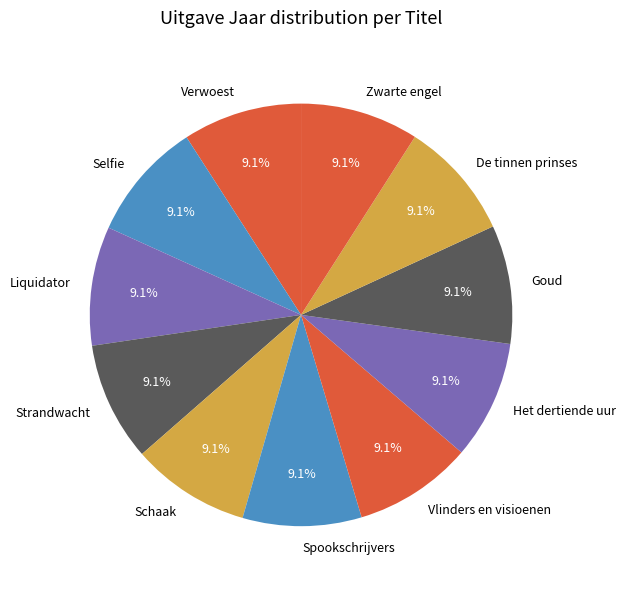

To the nearest percent, what percentage of the pie is Liquidator?

9%